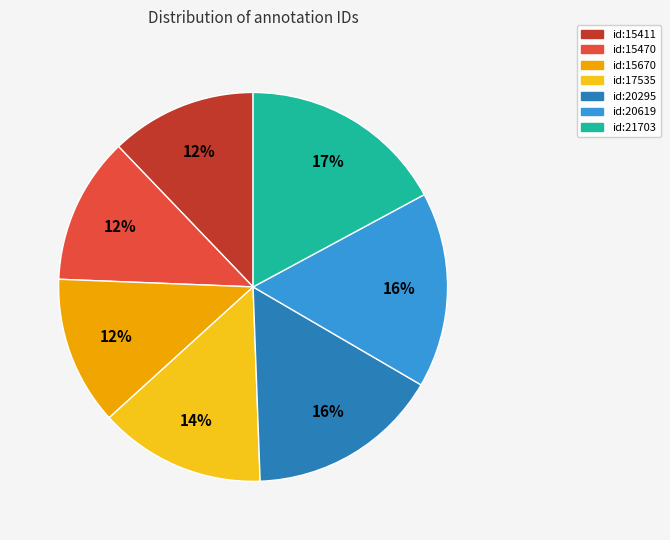

Is id:15411 the majority of the pie?

No